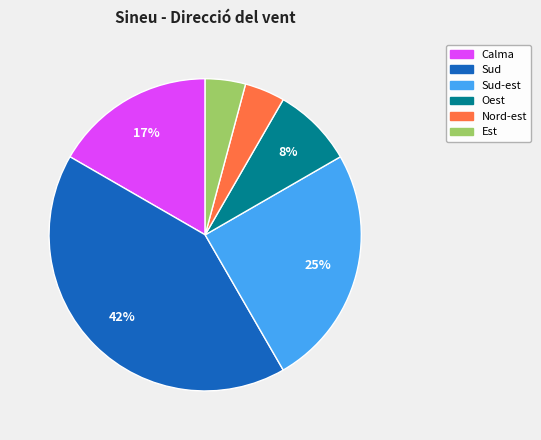

Is there a majority slice in this chart?

No